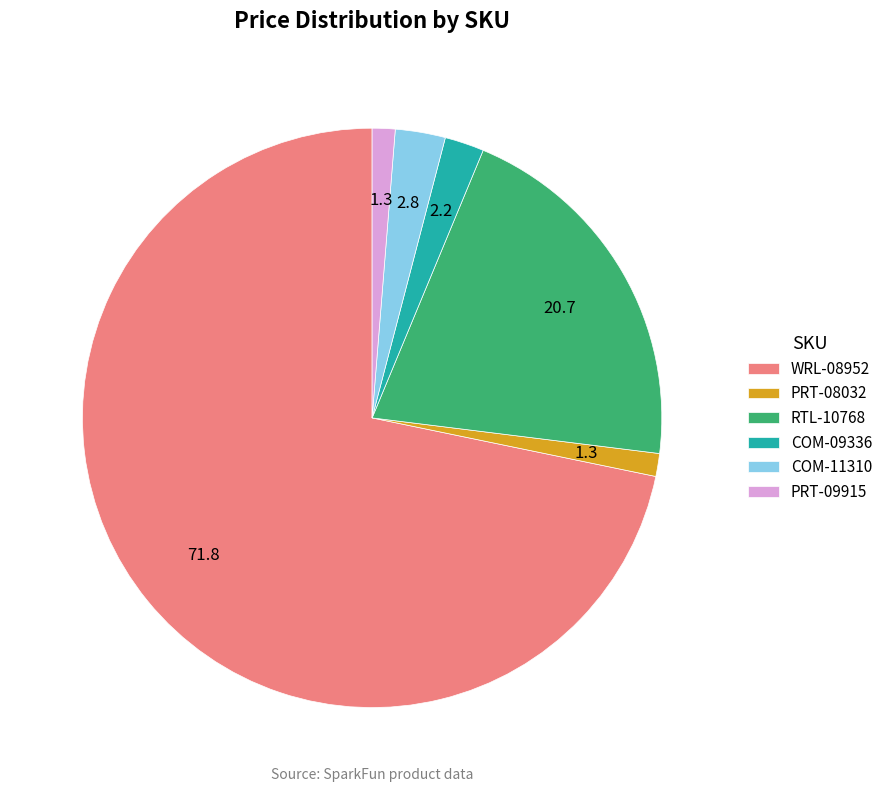

Which category has the biggest portion of the pie?

WRL-08952